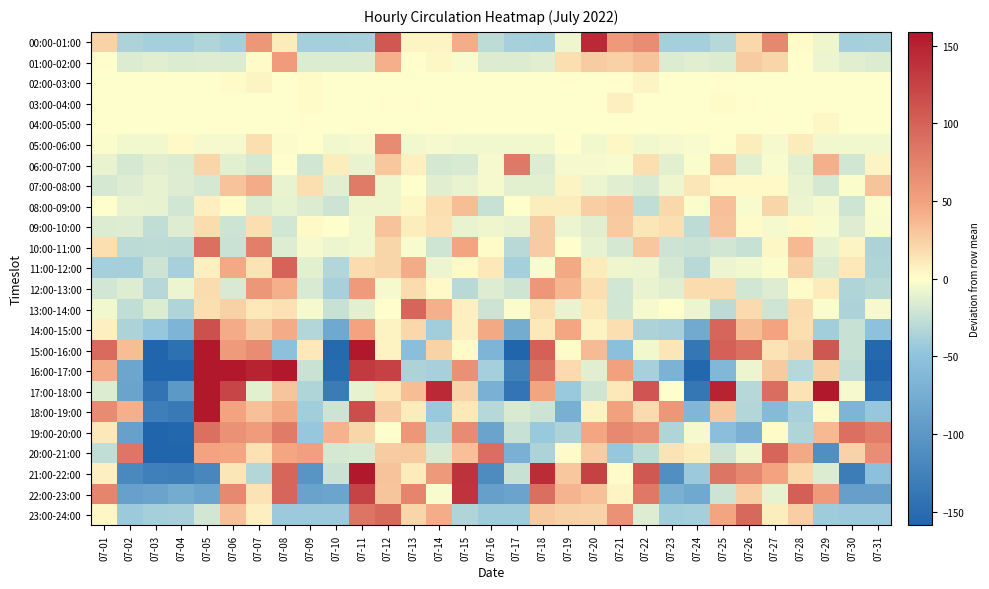

Which series has the largest range (max minus min)?

16:00-17:00